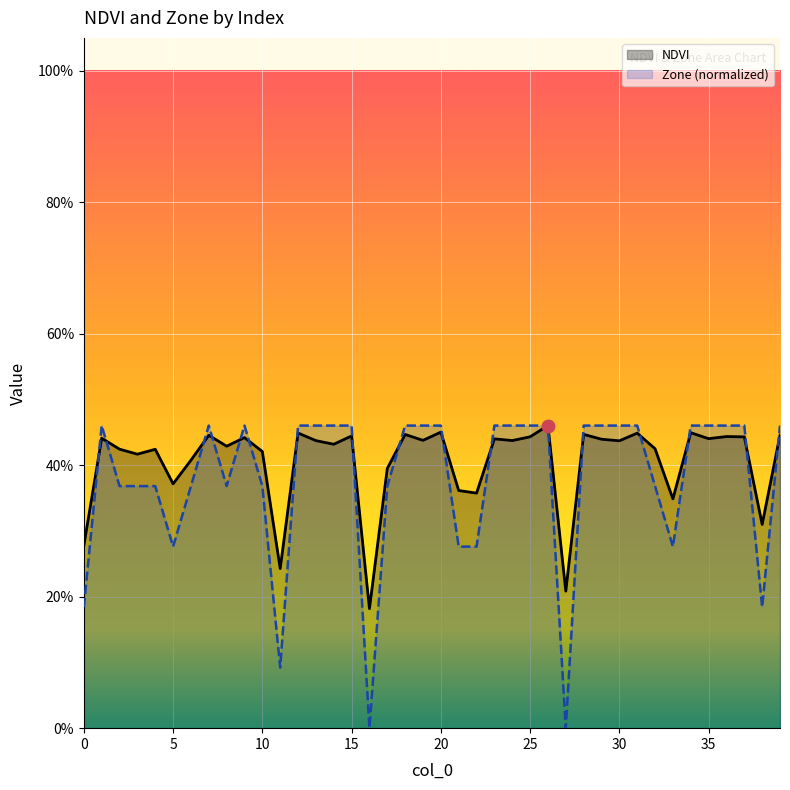

What are all the series names shown in the legend?

NDVI, Zone (normalized)